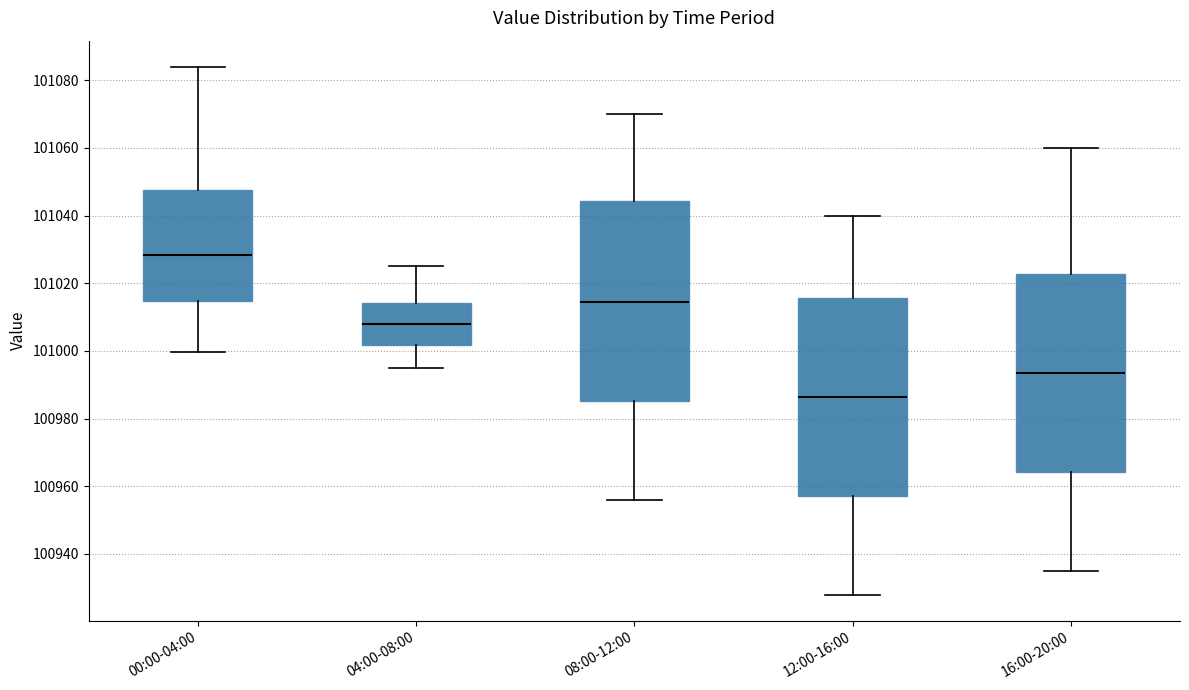

Reading left to right, transcribe this box plot: for each box, give where its median line is, the range the box spans, and where its two whiskers end, as read against the y-axis. The values are not printed on the chart, so give them approximately, as read against the axis.

00:00-04:00: median 101028, box 101014 to 101048, whiskers 101000 to 101084
04:00-08:00: median 101008, box 101002 to 101014, whiskers 100996 to 101026
08:00-12:00: median 101014, box 100986 to 101044, whiskers 100956 to 101070
12:00-16:00: median 100986, box 100958 to 101016, whiskers 100928 to 101040
16:00-20:00: median 100994, box 100964 to 101022, whiskers 100936 to 101060